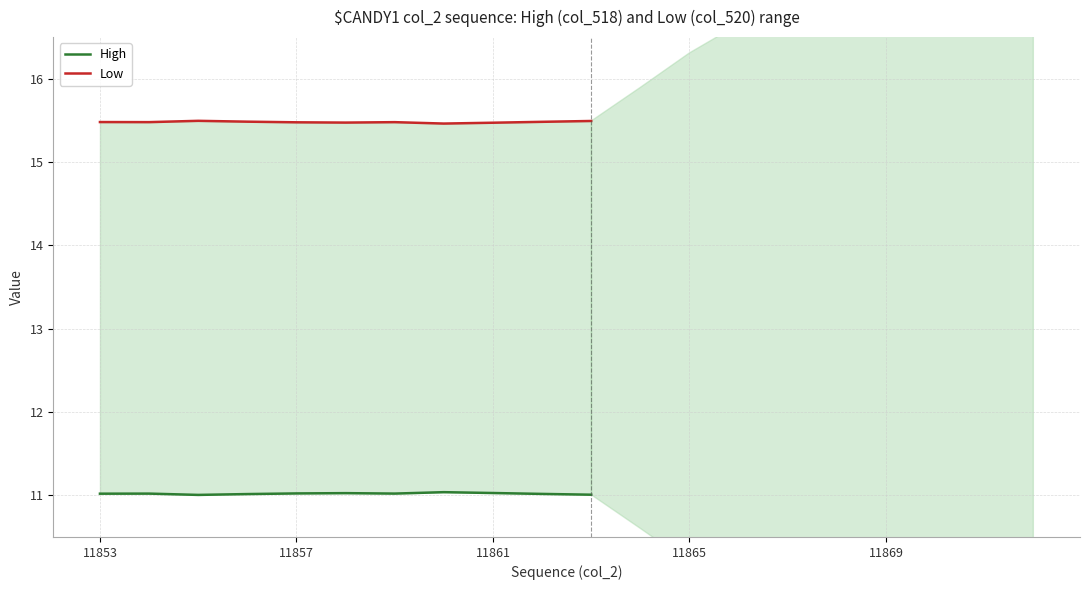

Reading left to right, what are all the values shown in this chart?

High: 11.0	11.0	11.0	11.0	11.0	11.0	11.0	11.0	11.0	11.0	11.0
Low: 15.5	15.5	15.5	15.5	15.5	15.5	15.5	15.5	15.5	15.5	15.5